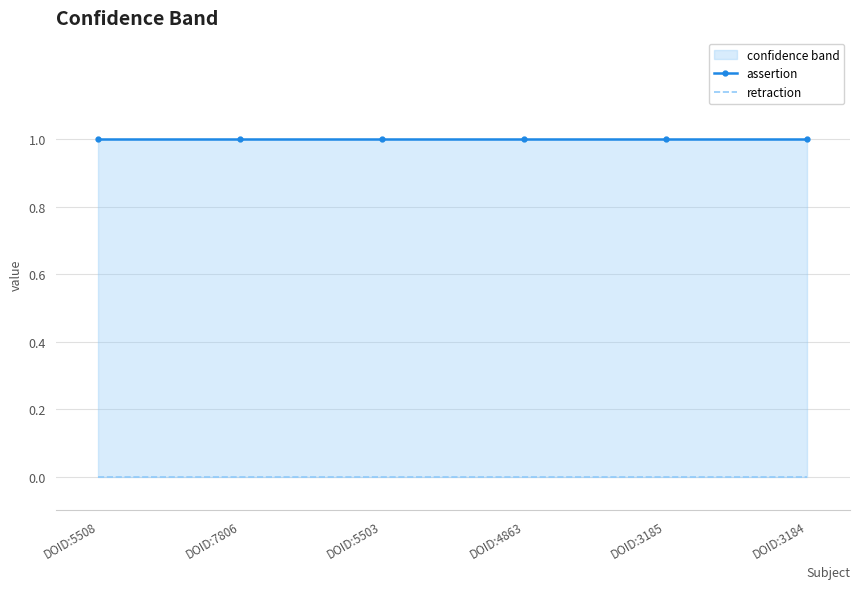

Count the number of categories in the chart.

6